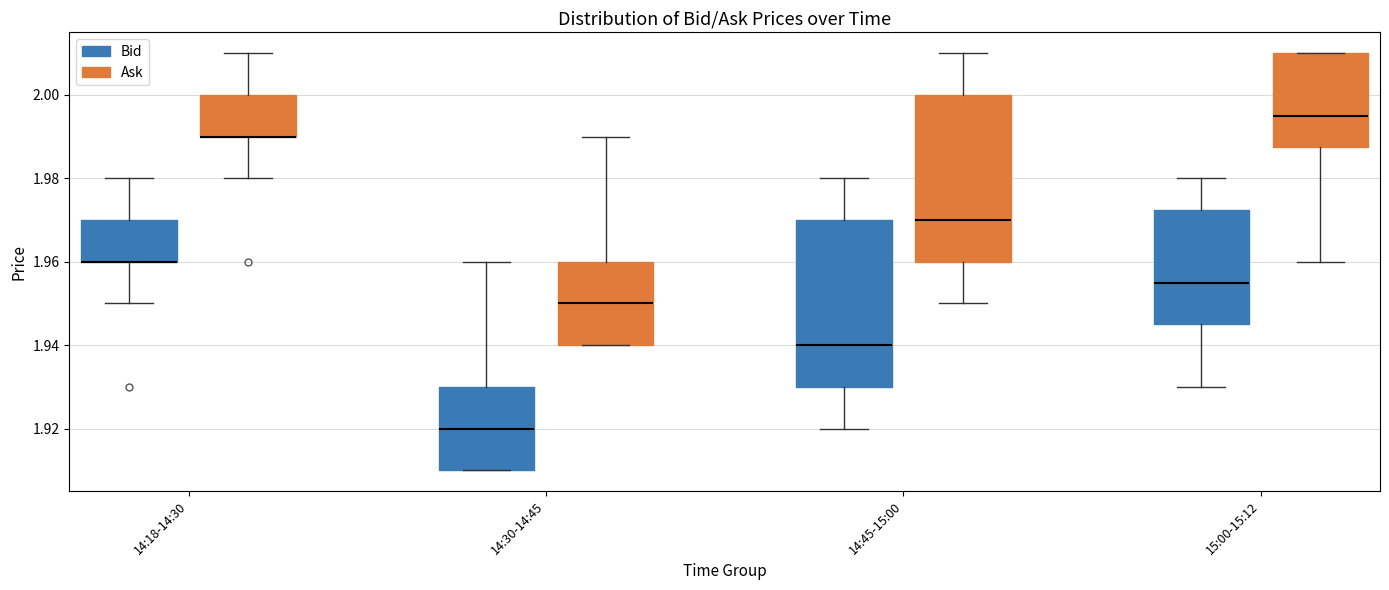

Where is the lower edge of the box for 14:30-14:45 (Ask) on the y-axis? The values are not printed on the chart, so give them approximately, as read against the axis.

1.940